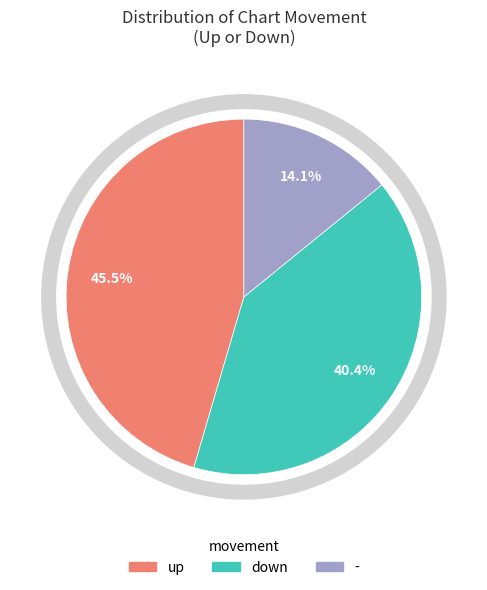

Is it true that - is 14% of the pie?

True